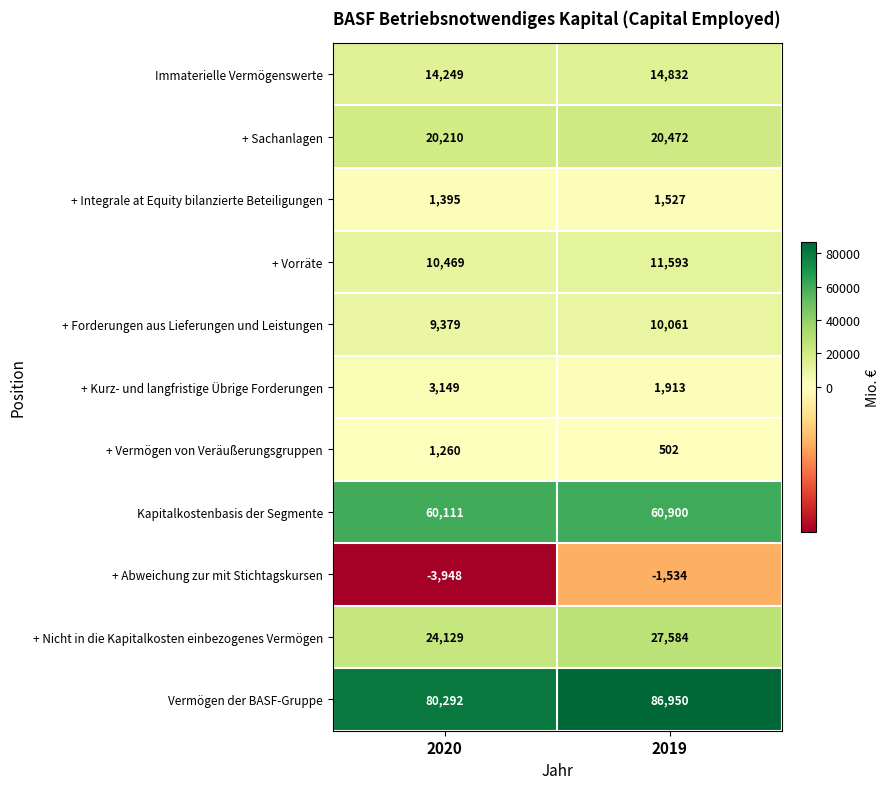

At which category does the chart reach its peak across all series?

2019